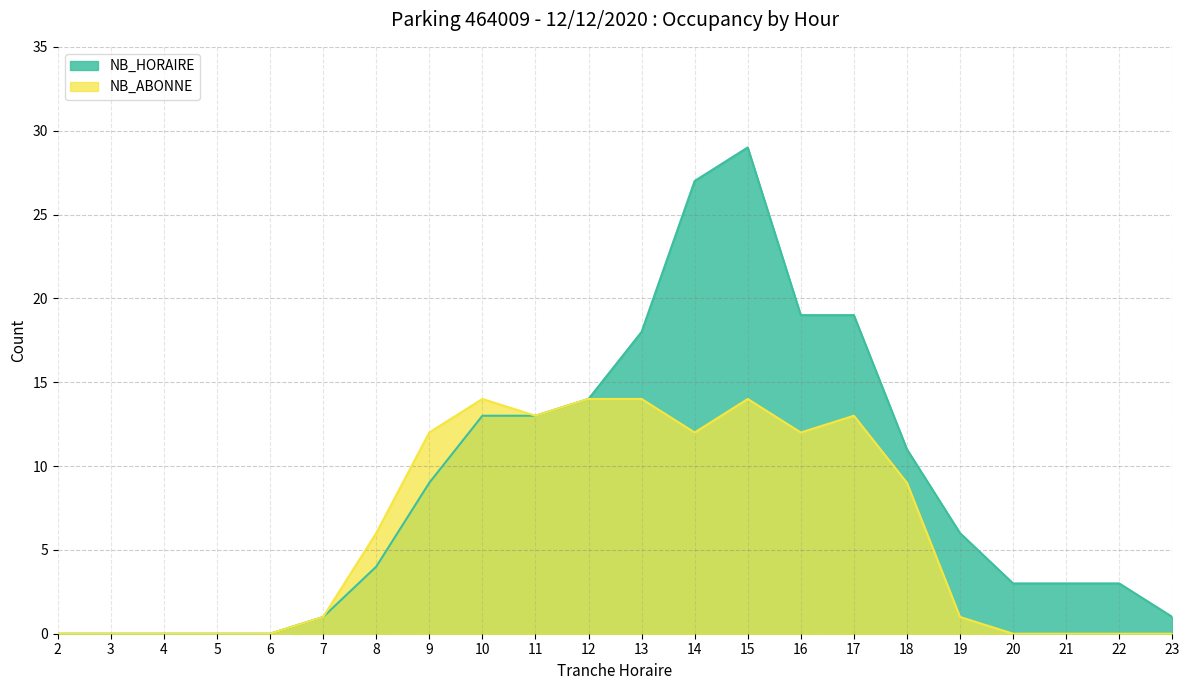

Rank the series at 14 from highest to lowest value.

NB_HORAIRE, NB_ABONNE